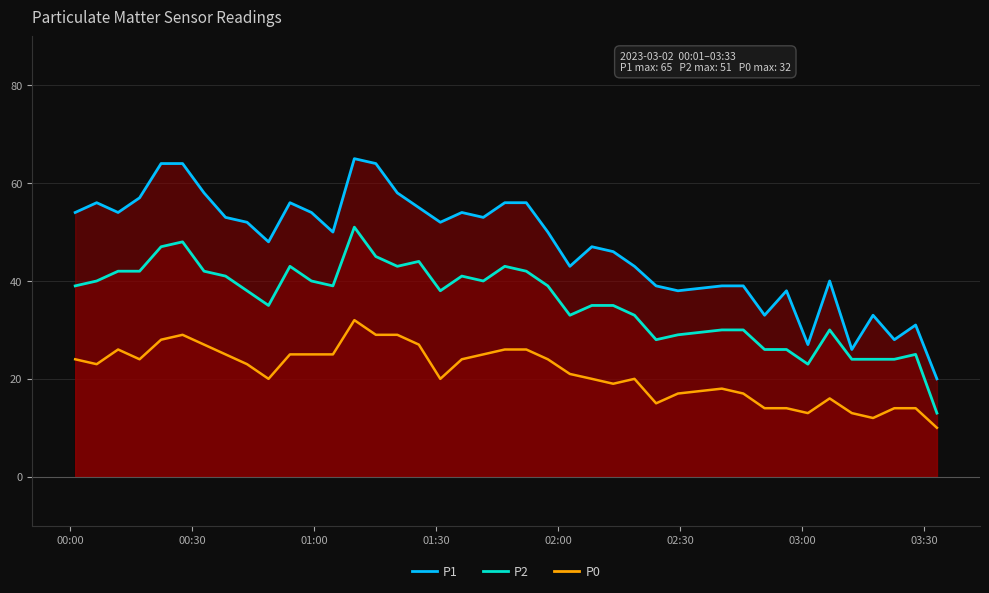

True or false: P0 and P1 intersect in this chart.

False